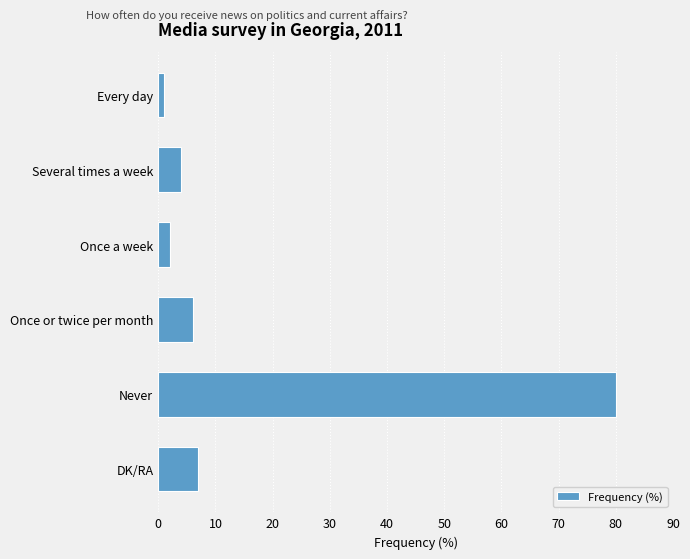

How many values are below 6?

3